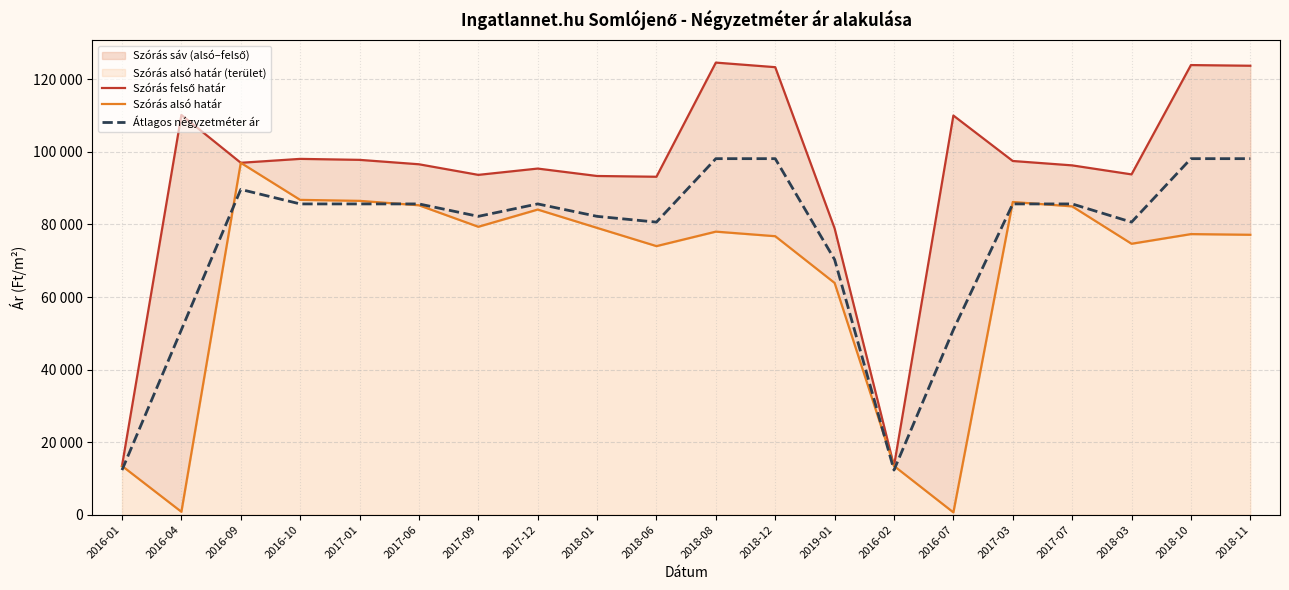

What is the sum of all Szórás felső határ values?

1874354